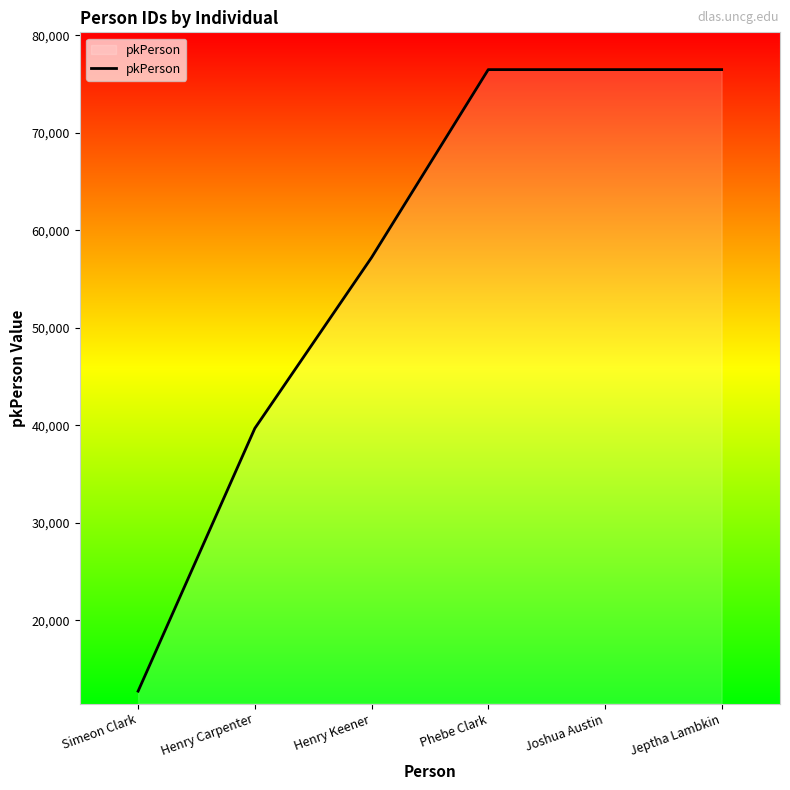

What is the average value?

56513